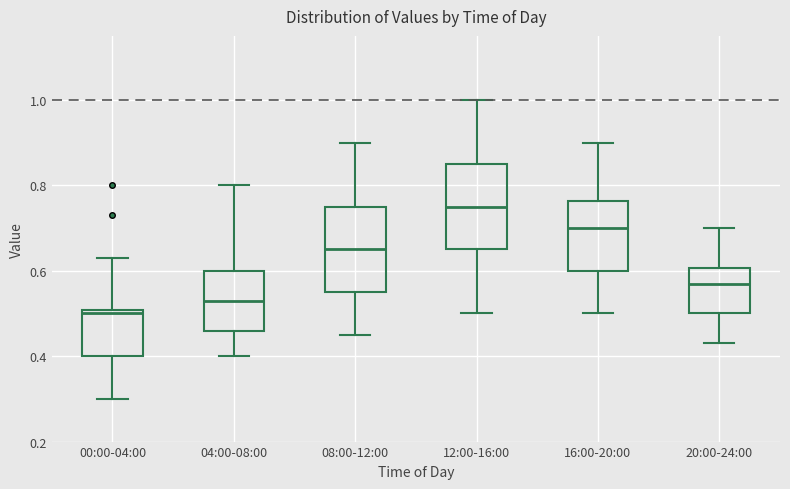

Which box has the highest median line?

12:00-16:00